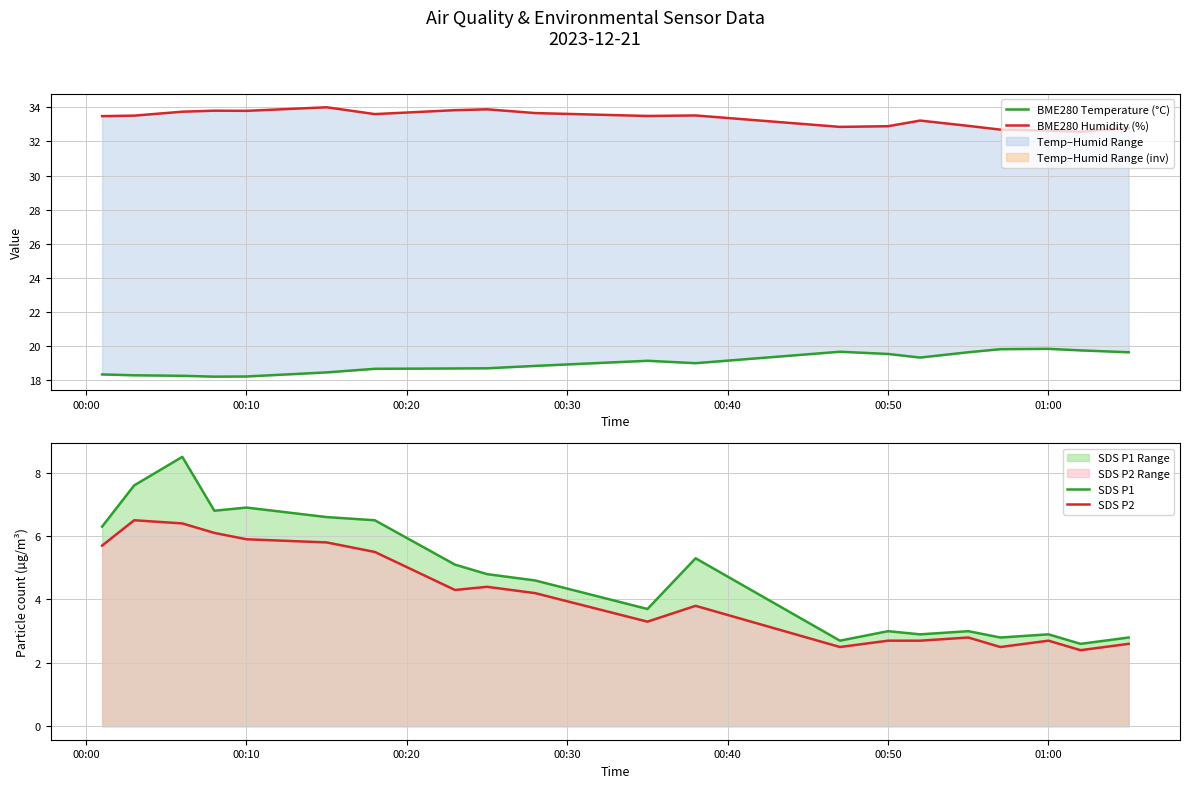

True or false: SDS P2 and SDS P1 intersect in this chart.

False